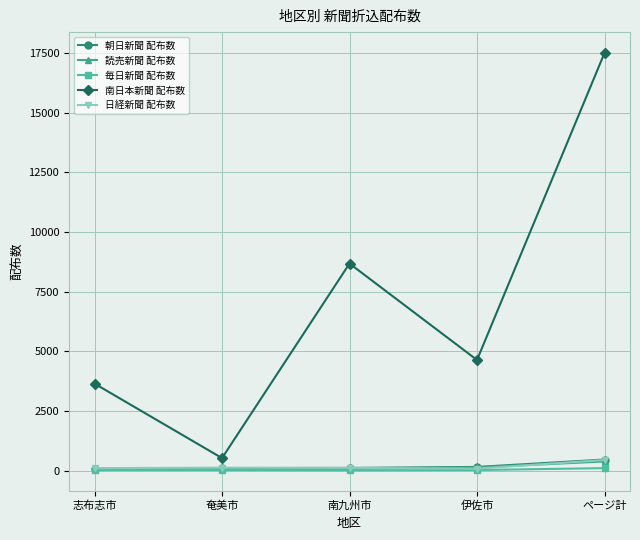

True or false: 毎日新聞 配布数 and 南日本新聞 配布数 cross at least once.

False